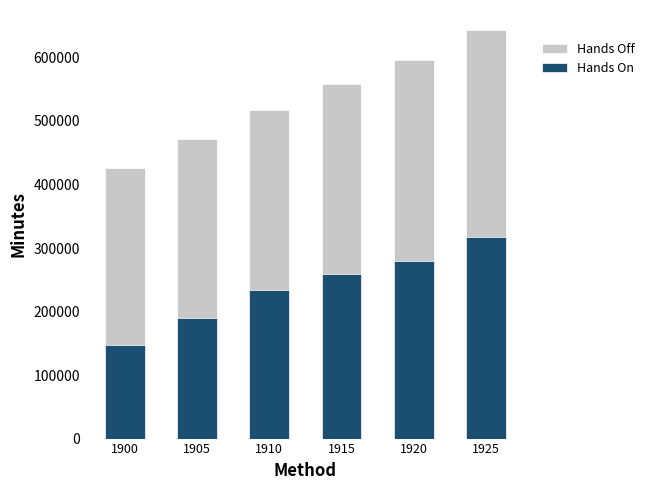

Where is Hands Off nearest to the value 534685?

1910